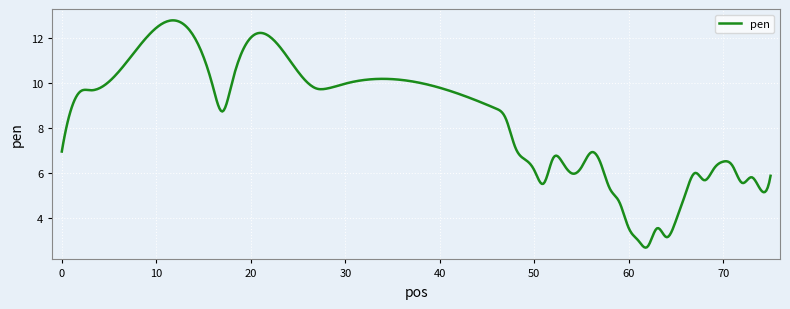

What is the difference between the maximum and minimum values?

10.1